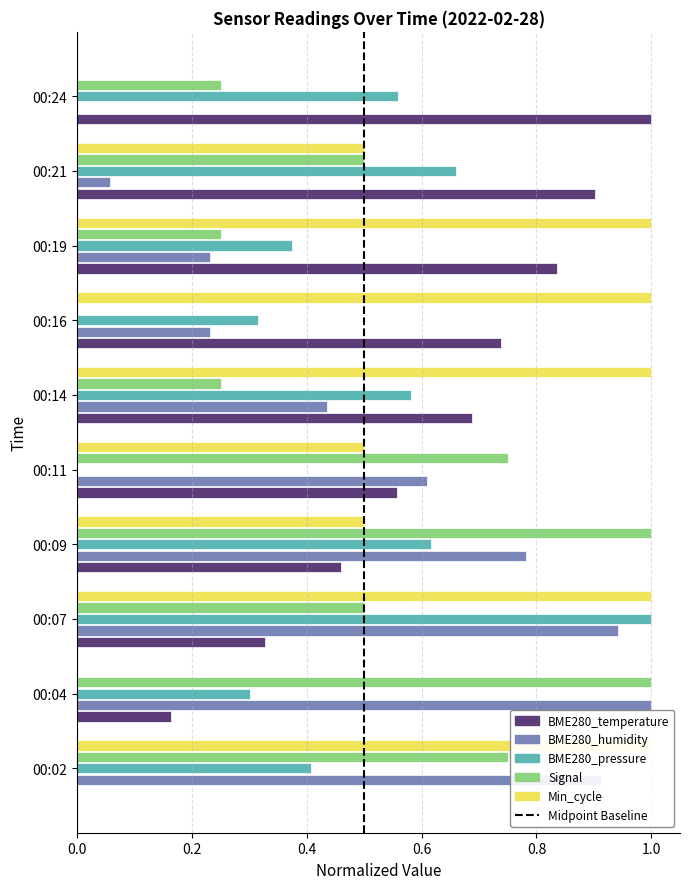

What is the maximum value for BME280_temperature?

1.0